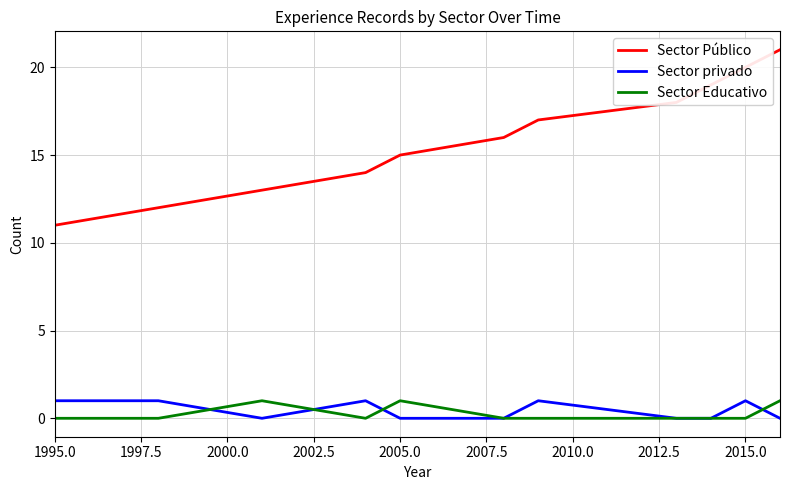

How many lines are shown in the chart?

3